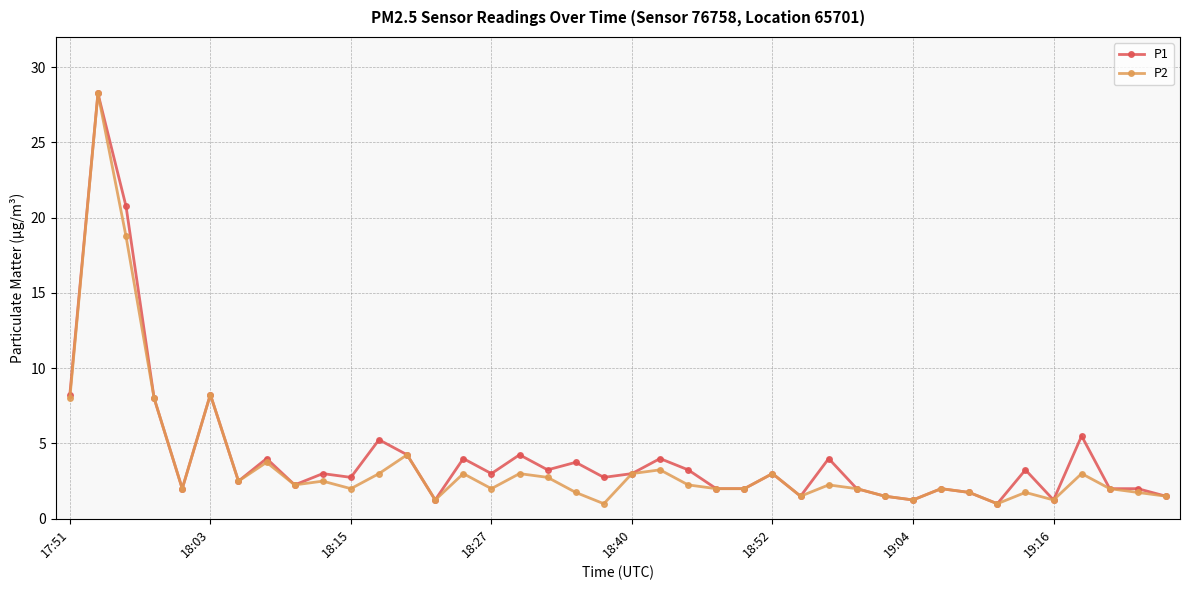

What is the minimum value shown in the chart?

1.0